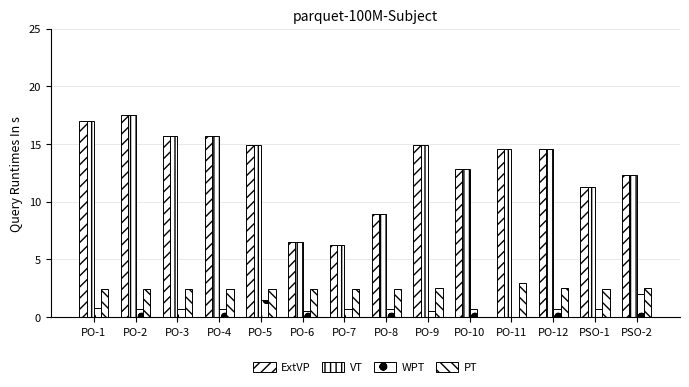

What position from the right is PO-12?

3